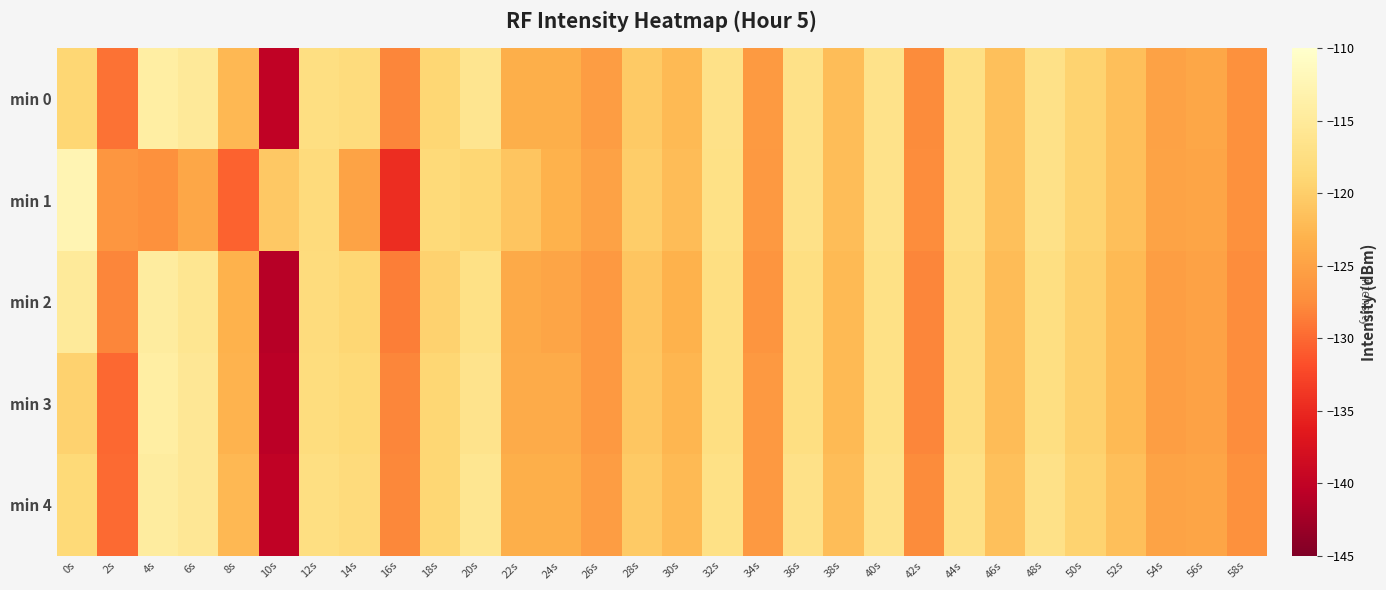

Which category has the lowest value across all series?

10s